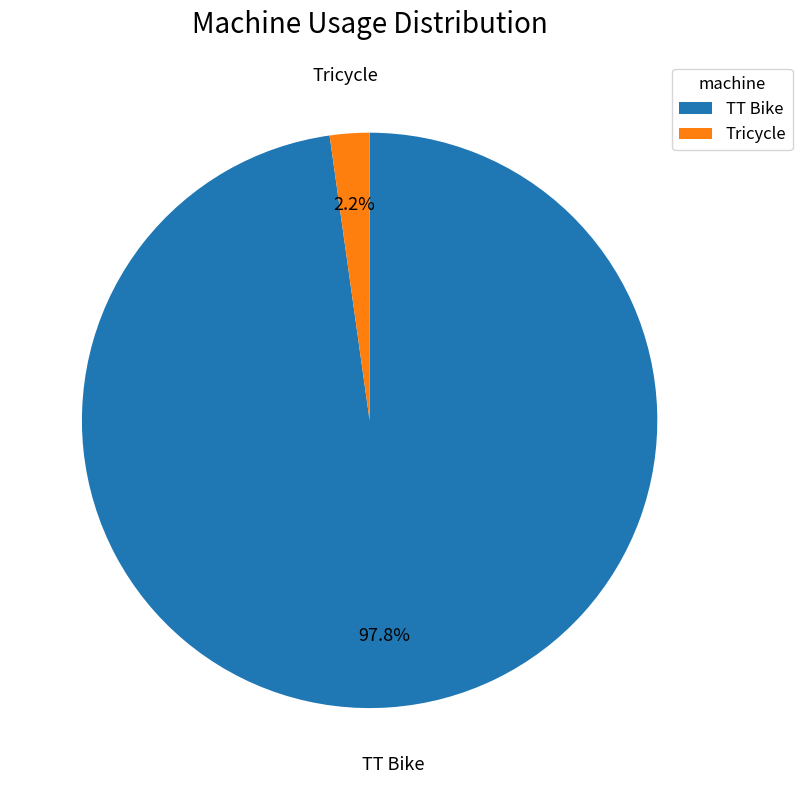

Which category has the smallest portion of the pie?

Tricycle